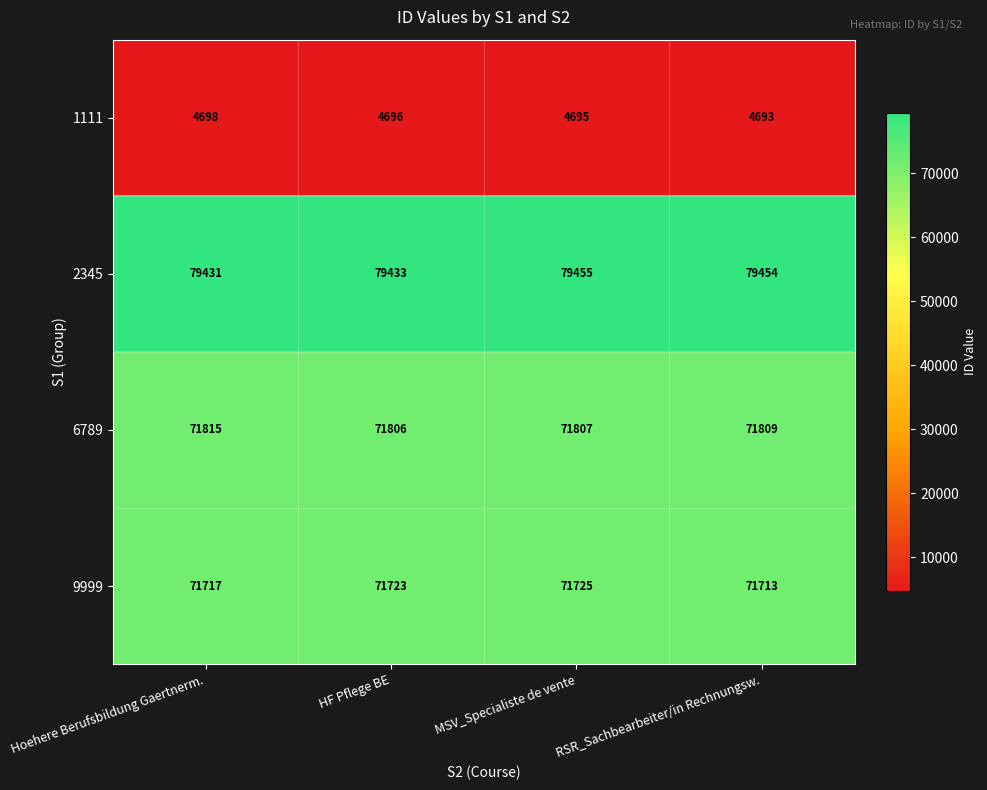

At which category is the sum across all series the highest?

MSV_Specialiste de vente